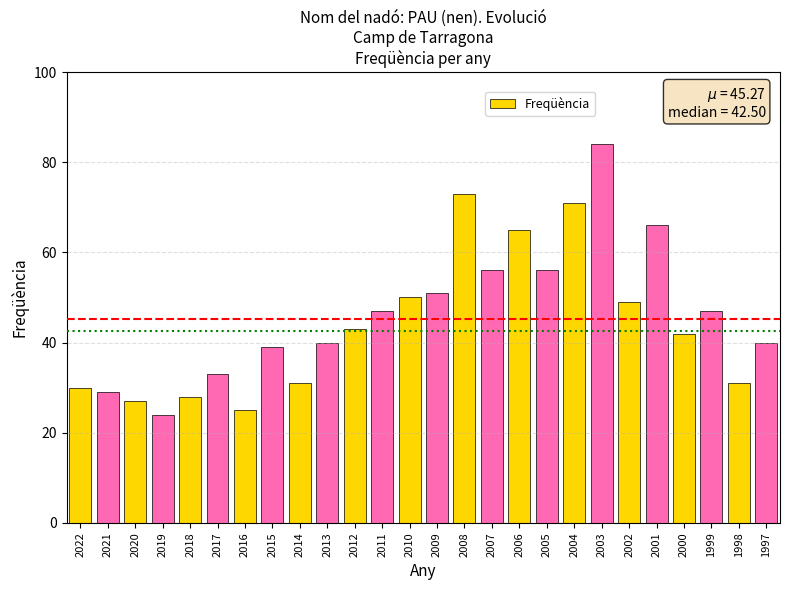

What is the greatest value displayed?

84